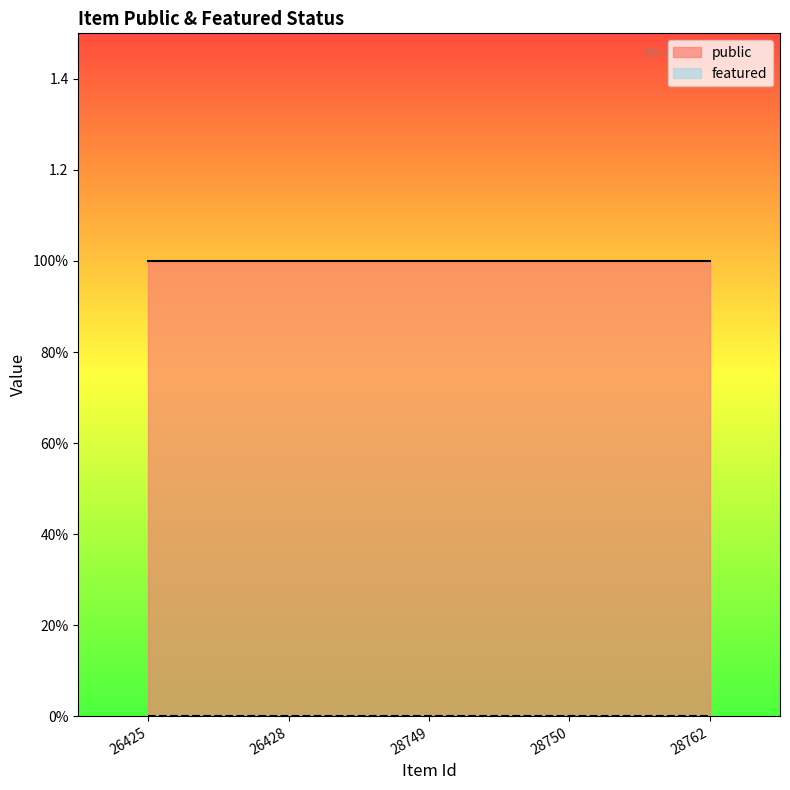

True or false: featured and public intersect in this chart.

False